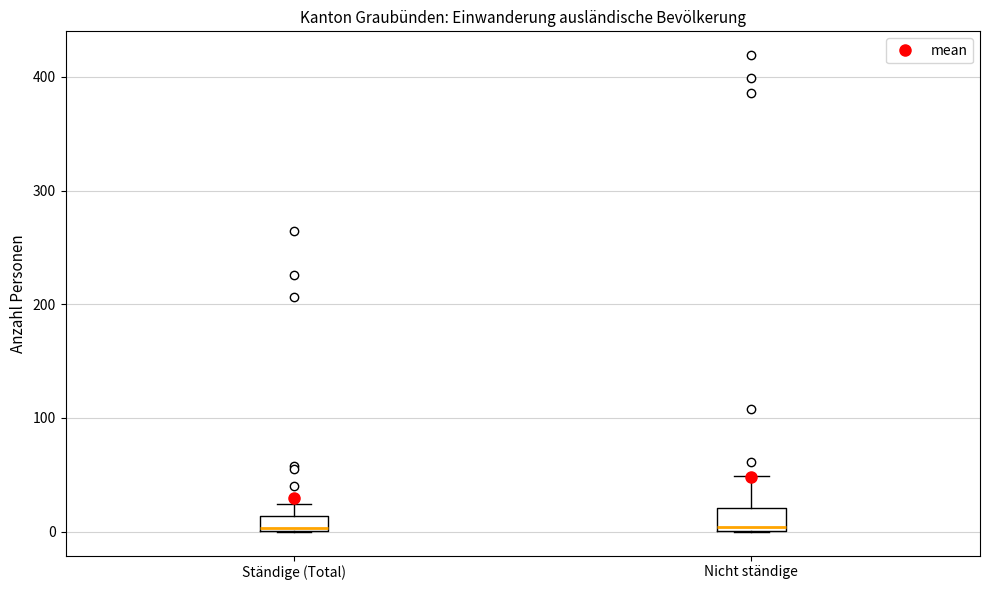

Where is the upper edge of the box for Nicht ständige on the y-axis? The values are not printed on the chart, so give them approximately, as read against the axis.

20